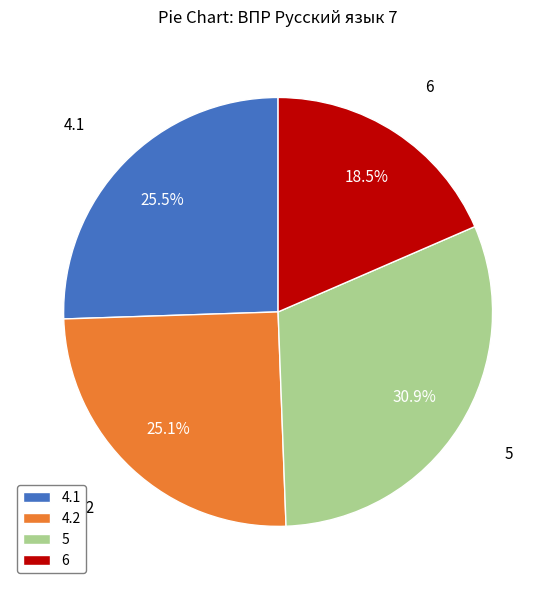

To the nearest percent, what is the average slice percentage?

25%